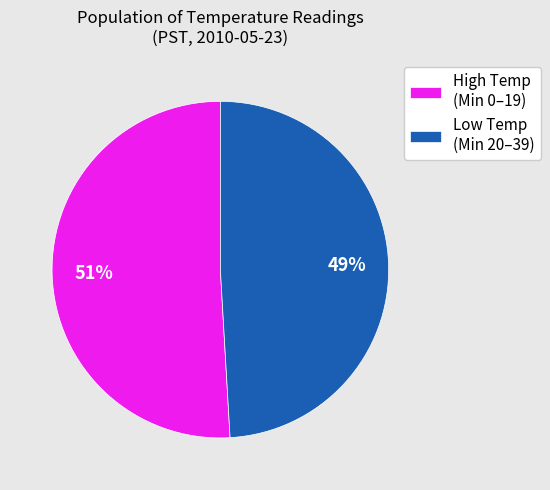

The Low Temp (Min 20–39) slice represents 49% of the pie. True or false?

True